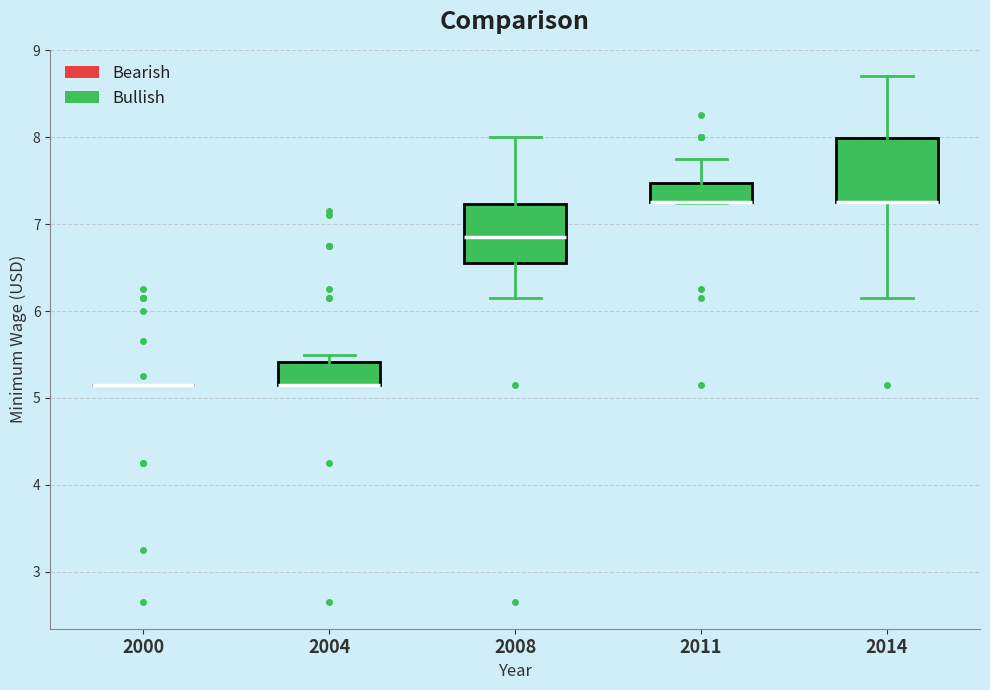

Where does the lower whisker of the box at x = 2014 end on the y-axis? The values are not printed on the chart, so give them approximately, as read against the axis.

6.2